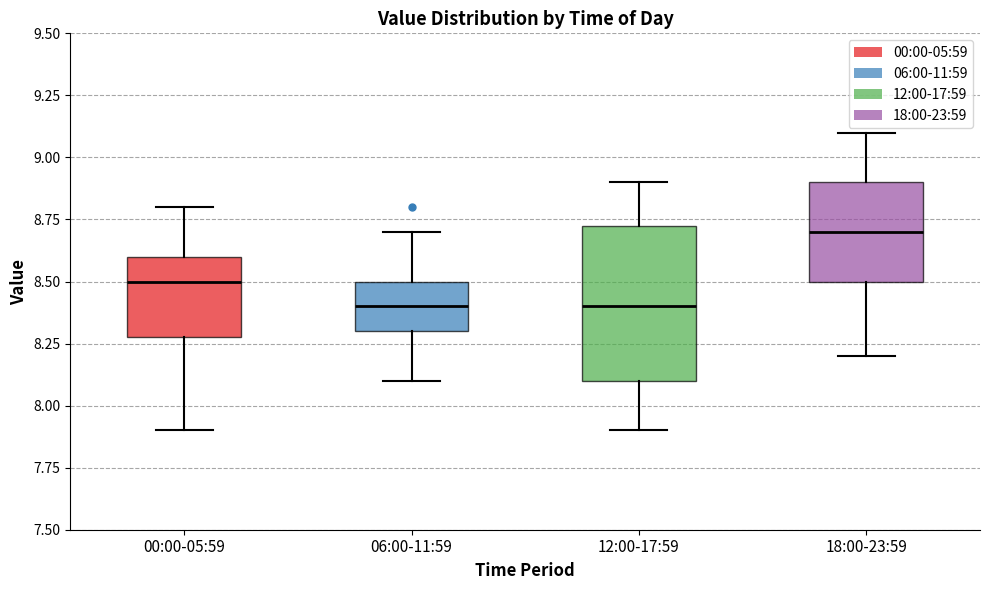

Reading left to right, read every box against the y-axis: the position of its median line, the range the box covers, and the ends of its whiskers. The values are not printed on the chart, so give them approximately, as read against the axis.

00:00-05:59: median 8.50, box 8.30 to 8.60, whiskers 7.90 to 8.80
06:00-11:59: median 8.40, box 8.30 to 8.50, whiskers 8.10 to 8.70
12:00-17:59: median 8.40, box 8.10 to 8.75, whiskers 7.90 to 8.90
18:00-23:59: median 8.70, box 8.50 to 8.90, whiskers 8.20 to 9.10